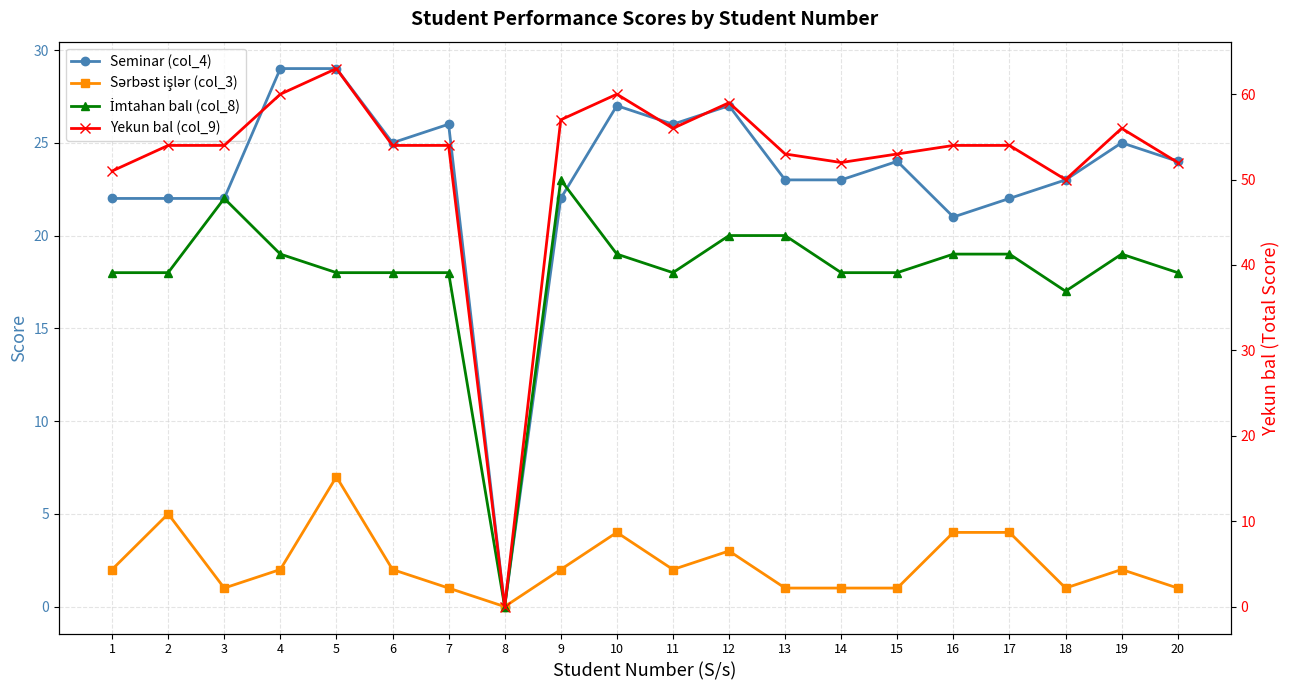

What is the difference between the highest and lowest values at 17?

50